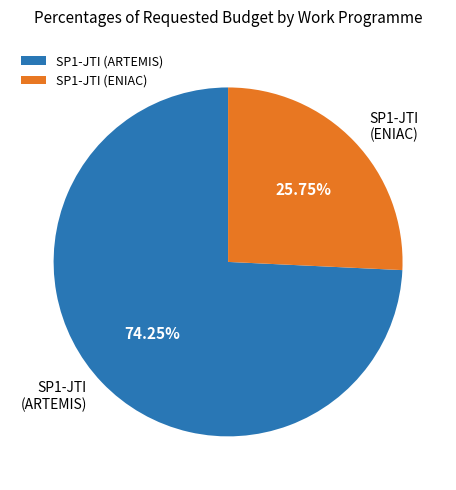

What is the majority slice?

SP1-JTI (ARTEMIS)